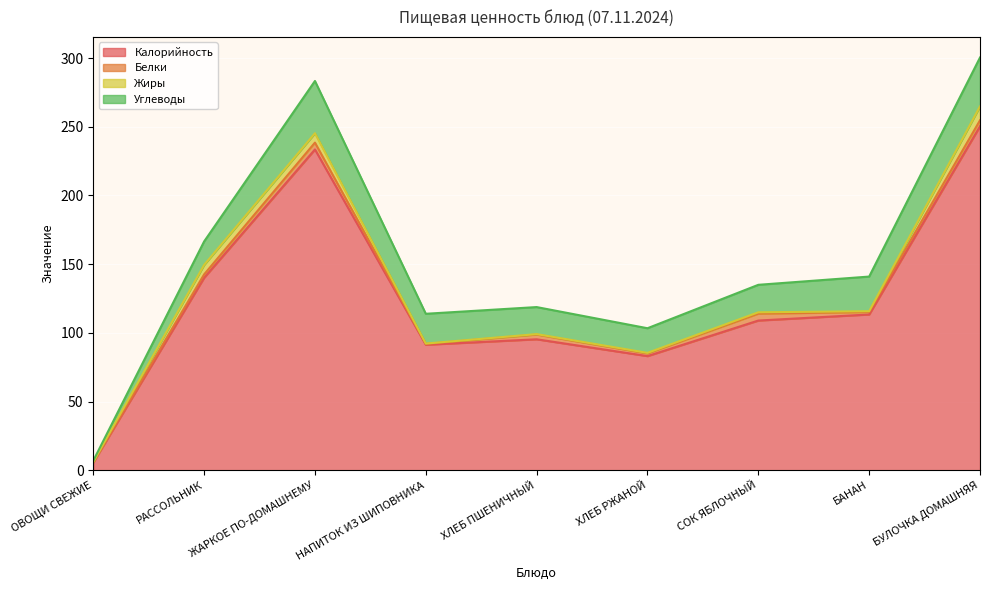

Reading right to left, list all the values displayed in this chart.

Калорийность: 250.4	113.4	109.0	83.1	95.4	91.4	233.5	140.1	5.7
Белки: 4.3	1.8	5.0	2.0	3.4	0.6	5.0	2.5	0.3
Жиры: 10.1	0.6	1.0	0.4	0.3	0.2	6.8	6.9	0.1
Углеводы: 35.6	25.2	20.0	17.9	19.7	21.7	38.0	17.1	0.9